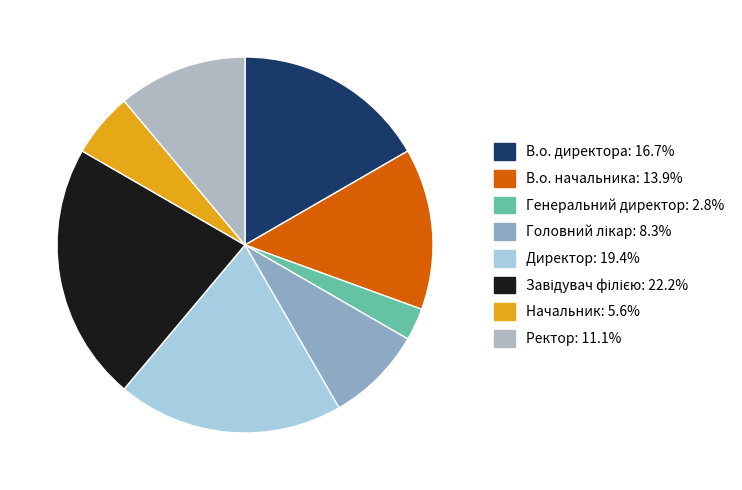

How many slices are in this pie chart?

8